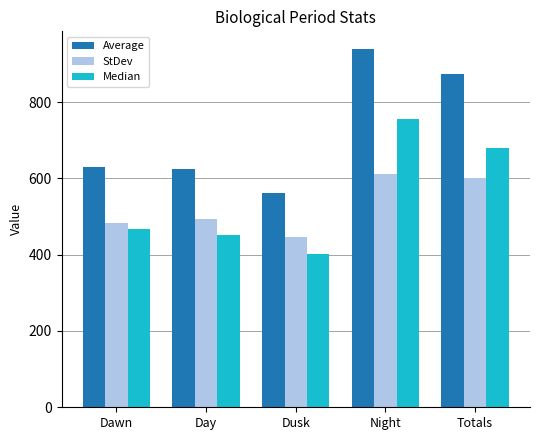

Is it true that Median equals 150.3 at Dusk?

False